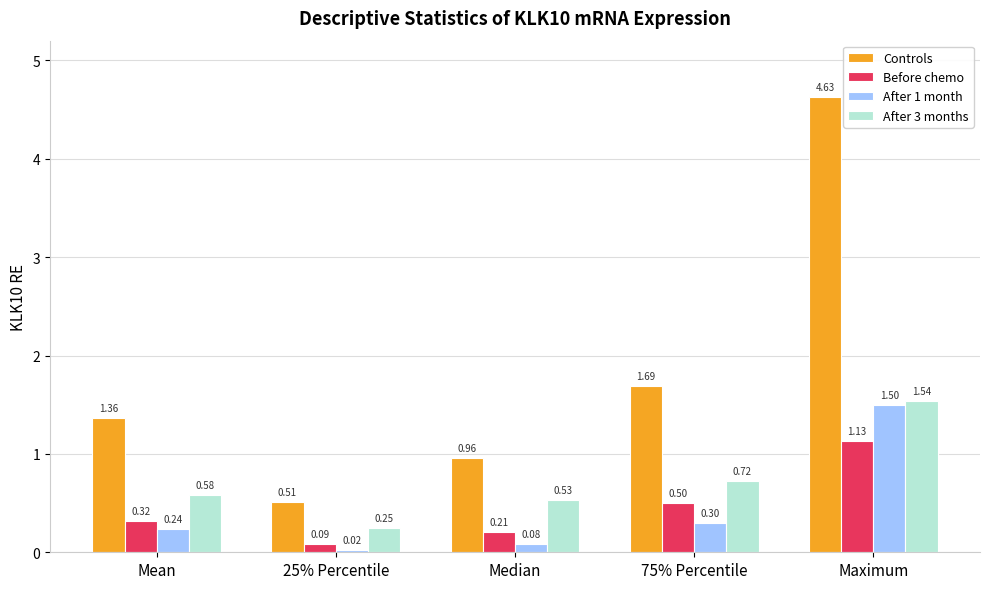

How many bars are there in total?

20